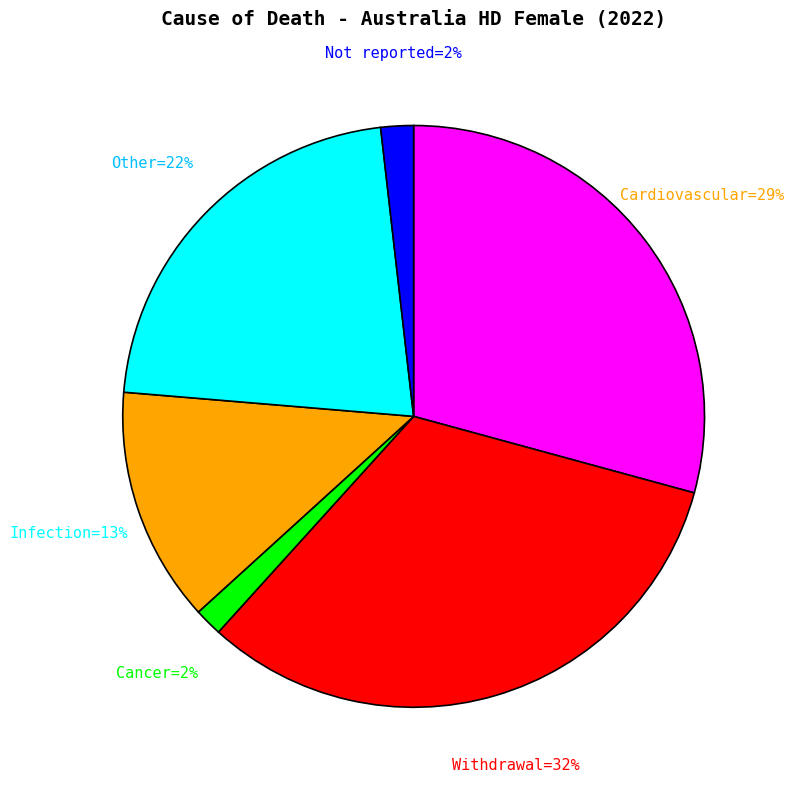

To the nearest percent, what is the average slice percentage?

17%